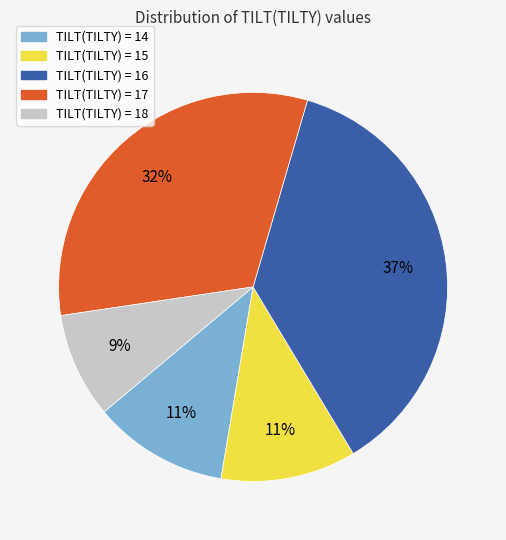

Count the number of slices in the pie.

5